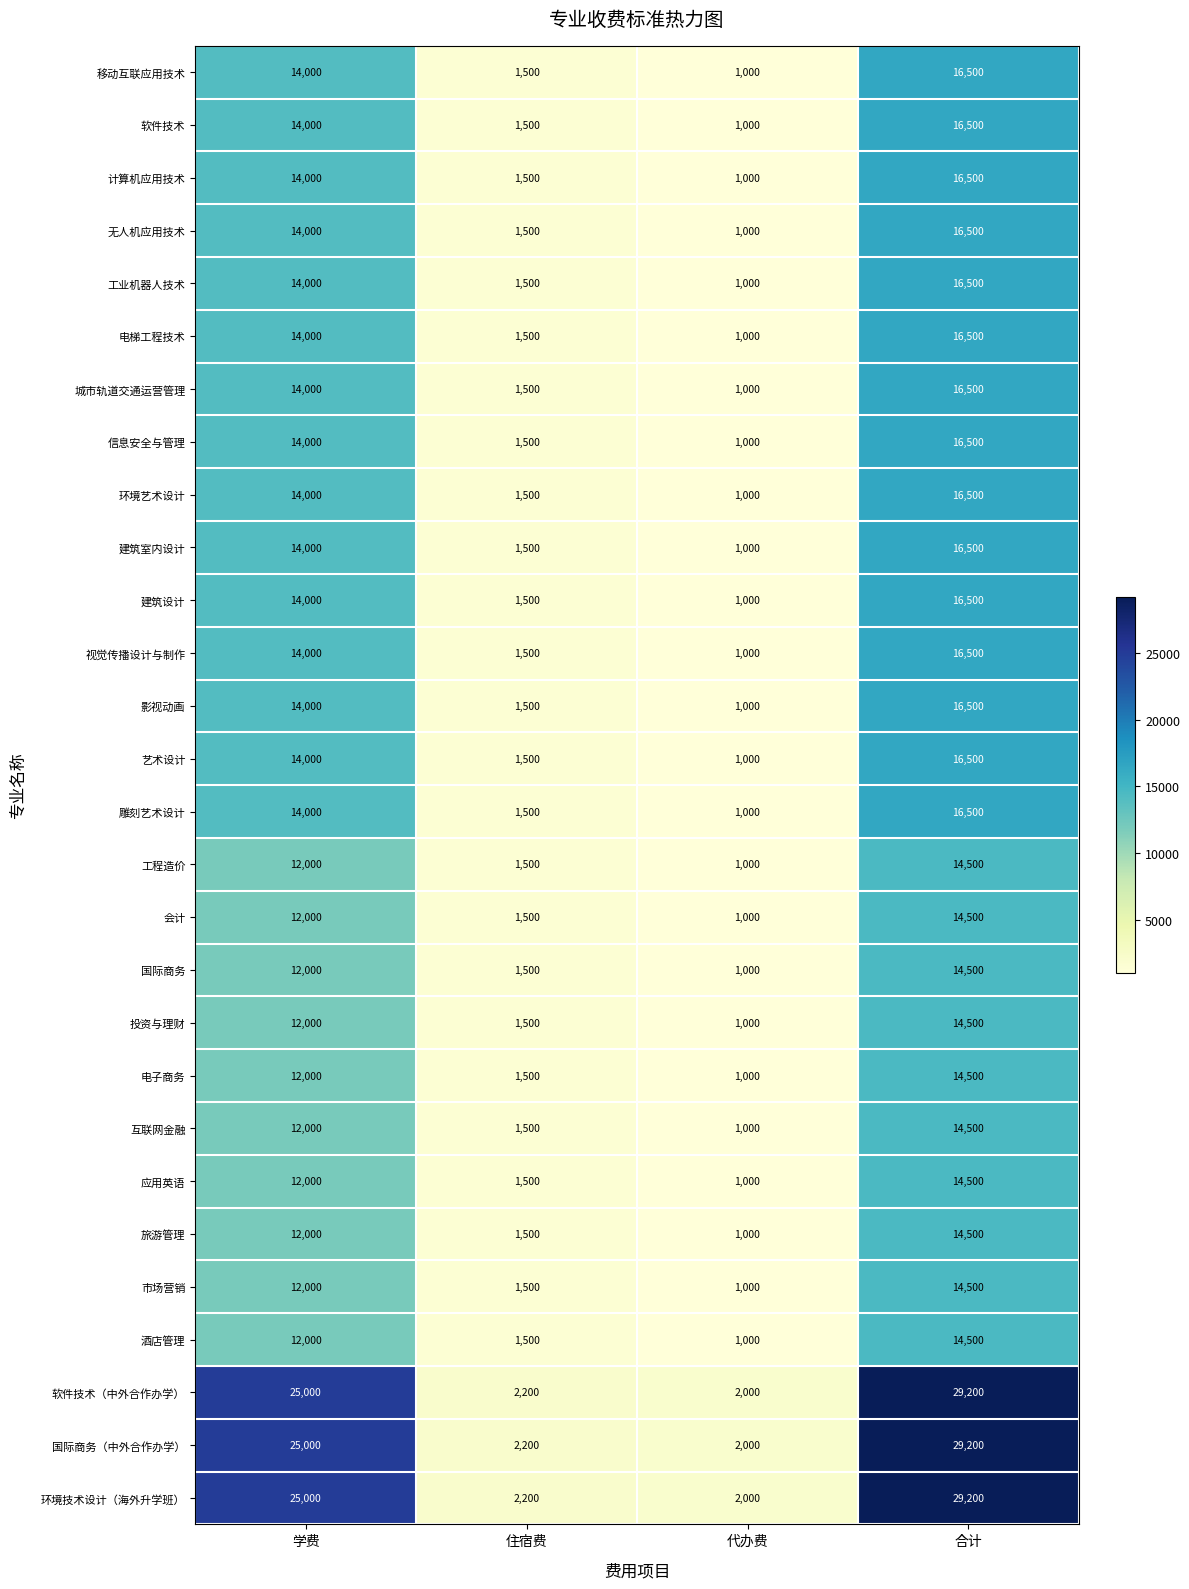

What is the average value of the 应用英语 series?

7250